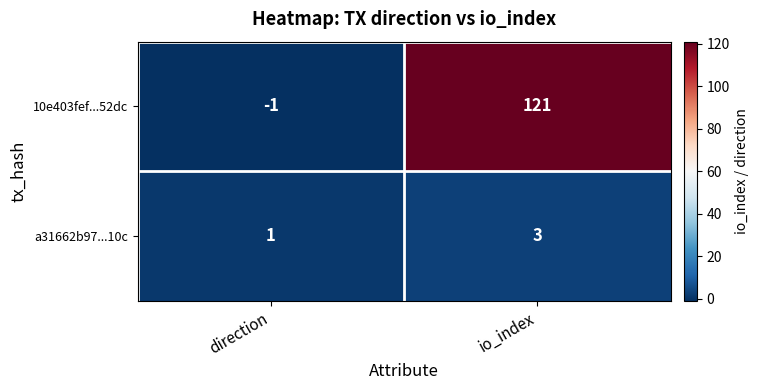

List the series in order of their peak value, highest first.

10e403fef...52dc, a31662b97...10c